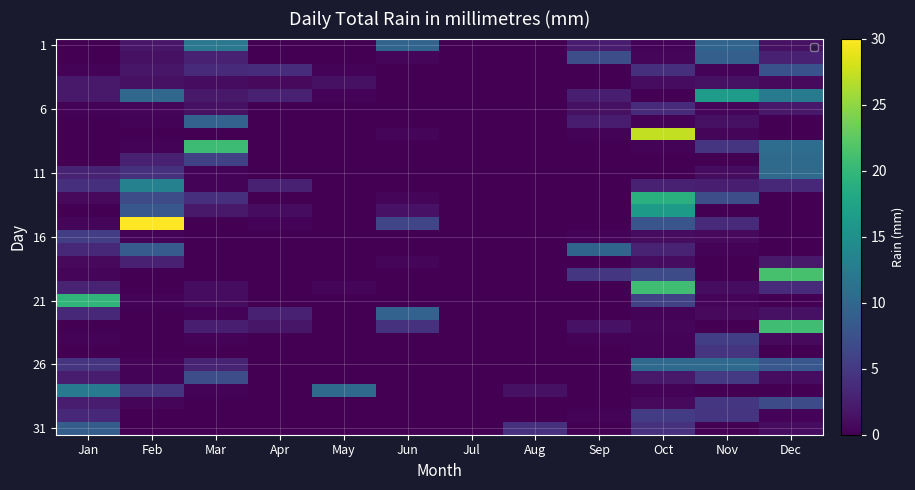

Which category has the lowest value in the 16 series?

Mar